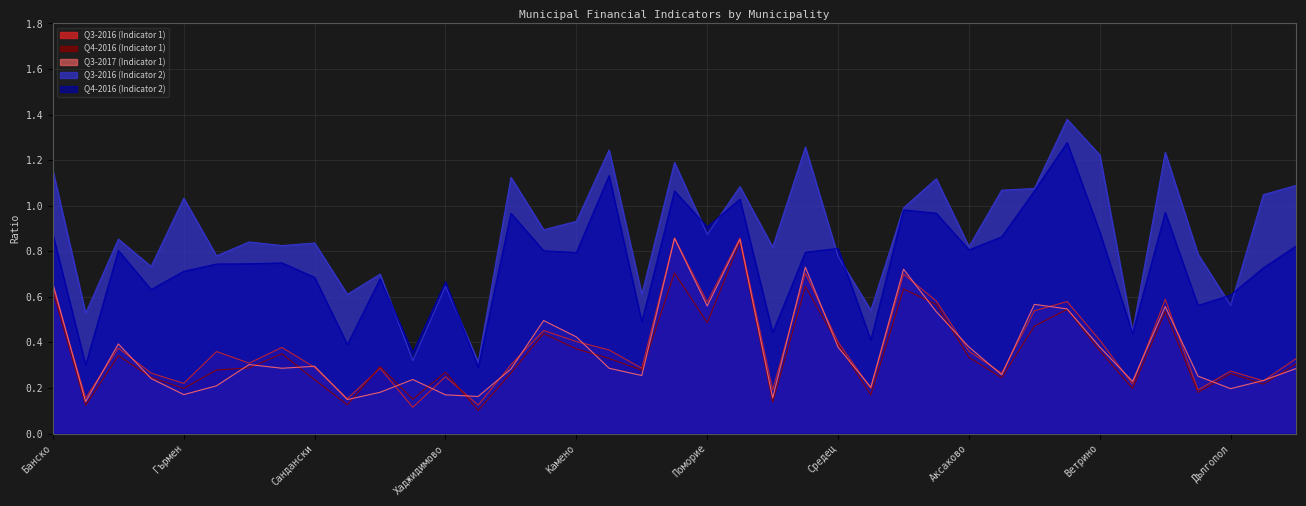

True or false: Q3-2016 (Indicator 1) has more than 2 interior local peaks.

True